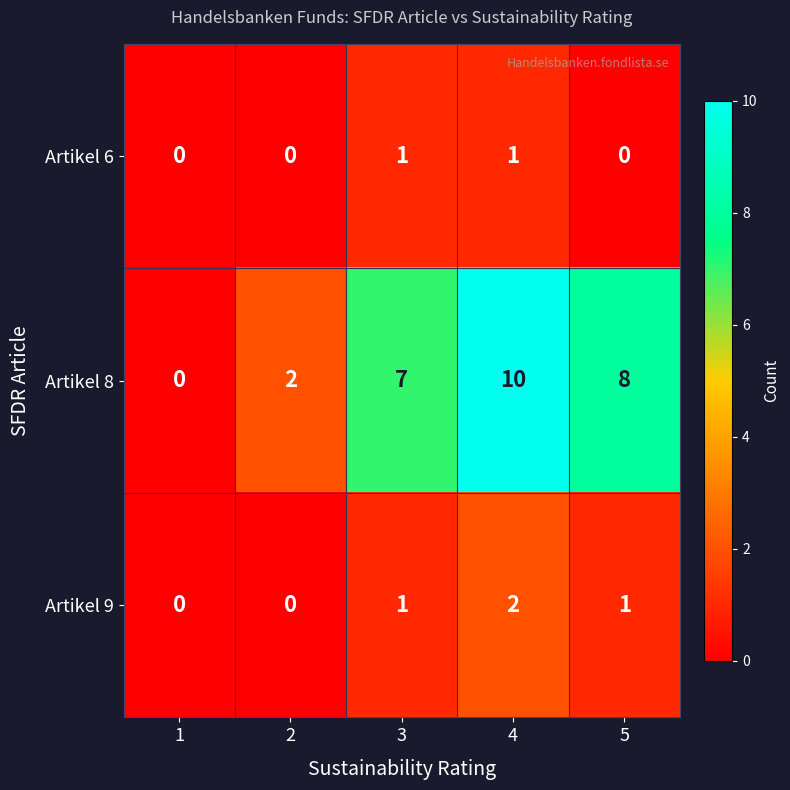

Which series changed the most between 1 and 3?

Artikel 8